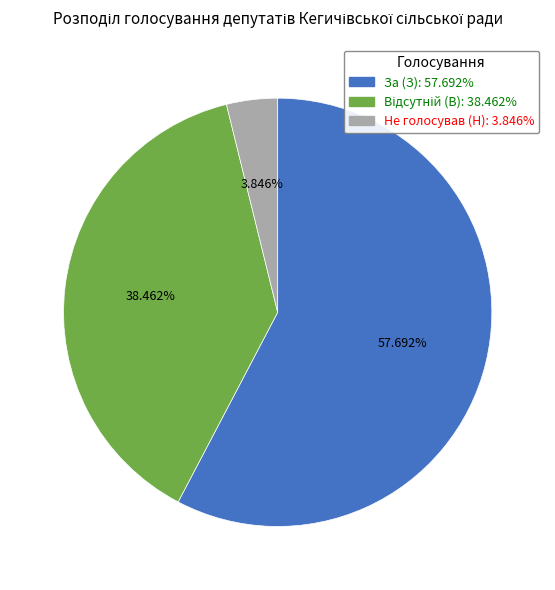

Which category has the smallest portion of the pie?

Не голосував (Н)